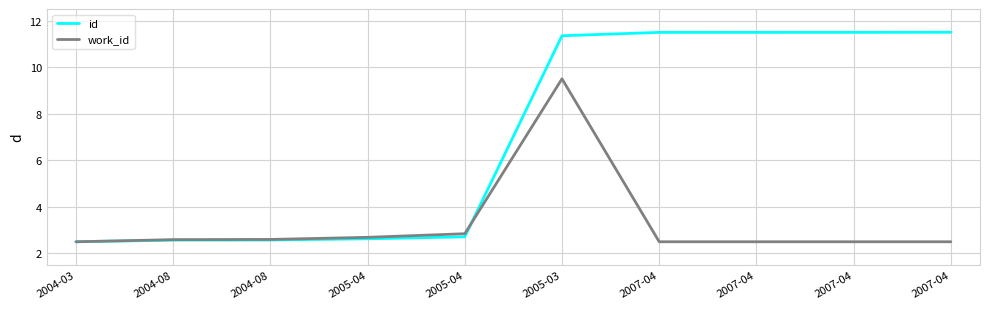

What is the difference between the second highest and second lowest values in the work_id series?

0.3